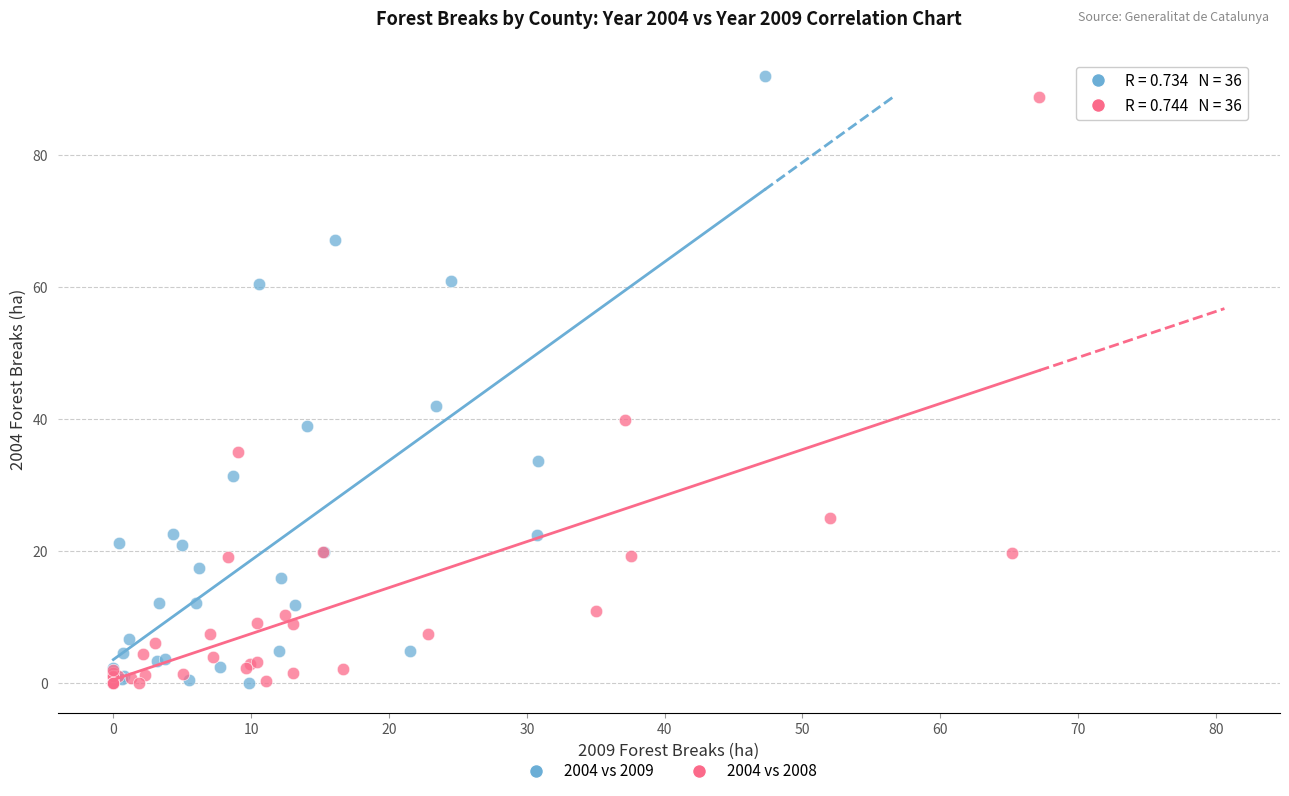

Which series has the widest spread of Y values?

2004 vs 2009